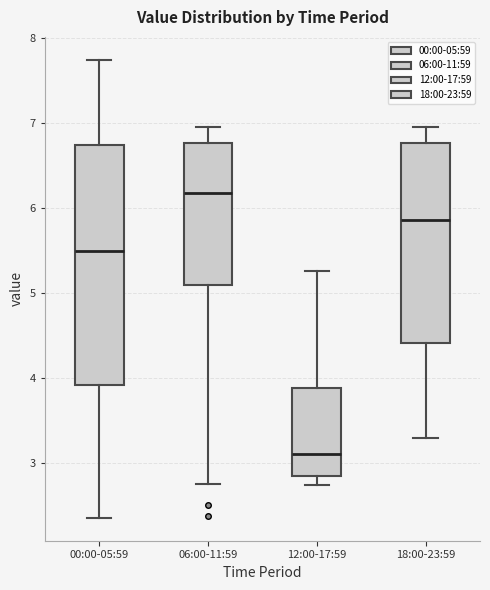

Reading left to right, read every box against the y-axis: the position of its median line, the range the box covers, and the ends of its whiskers. The values are not printed on the chart, so give them approximately, as read against the axis.

00:00-05:59: median 5.5, box 3.9 to 6.7, whiskers 2.4 to 7.7
06:00-11:59: median 6.2, box 5.1 to 6.8, whiskers 2.8 to 7.0
12:00-17:59: median 3.1, box 2.8 to 3.9, whiskers 2.7 to 5.3
18:00-23:59: median 5.9, box 4.4 to 6.8, whiskers 3.3 to 7.0